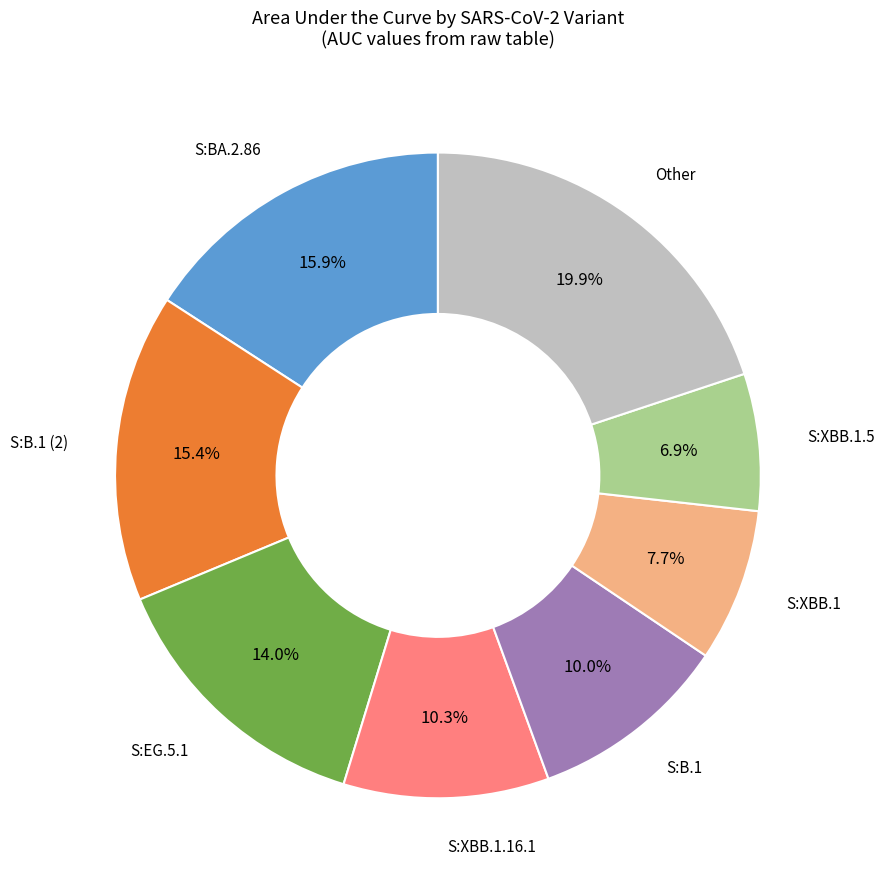

Is there a majority slice in this chart?

No